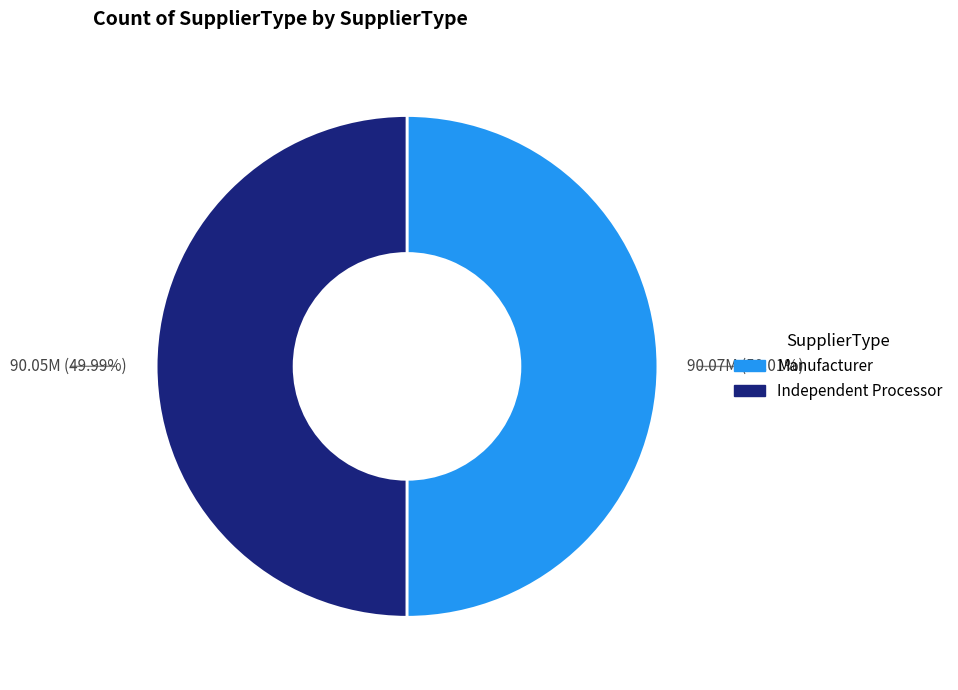

Does any single category account for the majority?

Yes